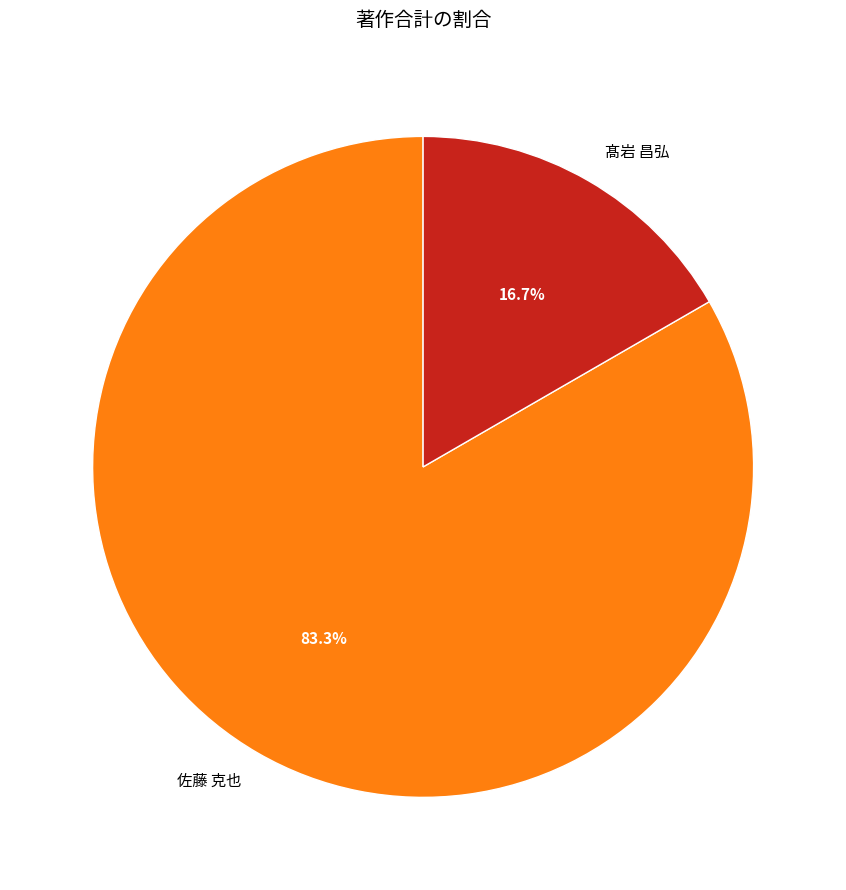

What is the largest slice in the pie chart?

佐藤 克也